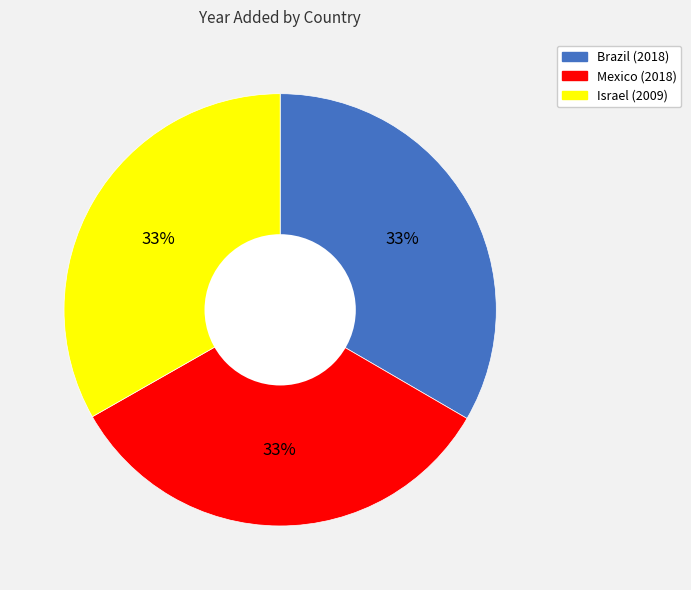

How many segments does this pie chart have?

3